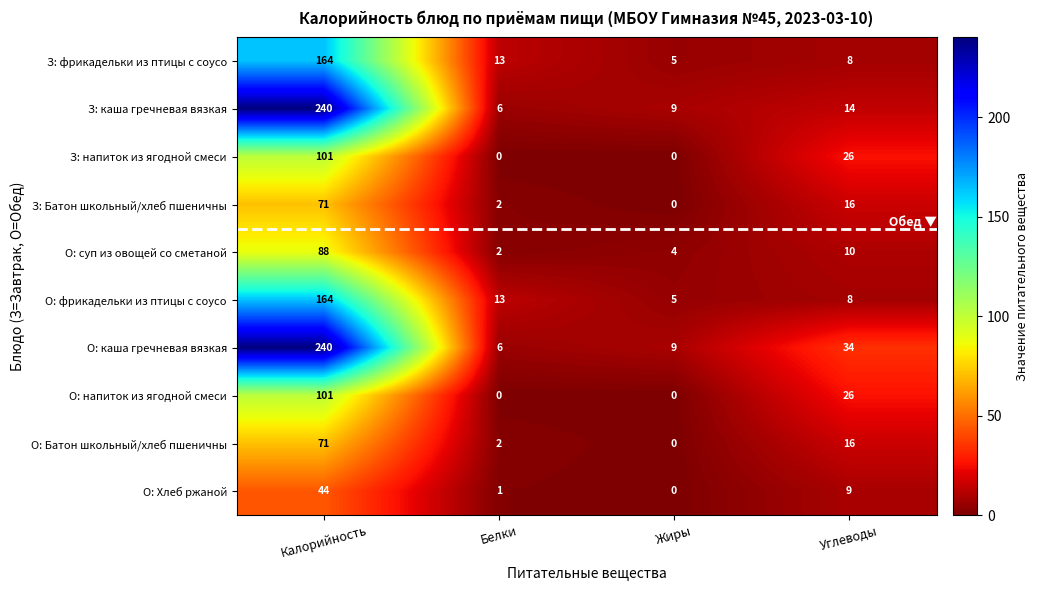

What is the highest value of the З: Батон школьный/хлеб пшеничны series?

71